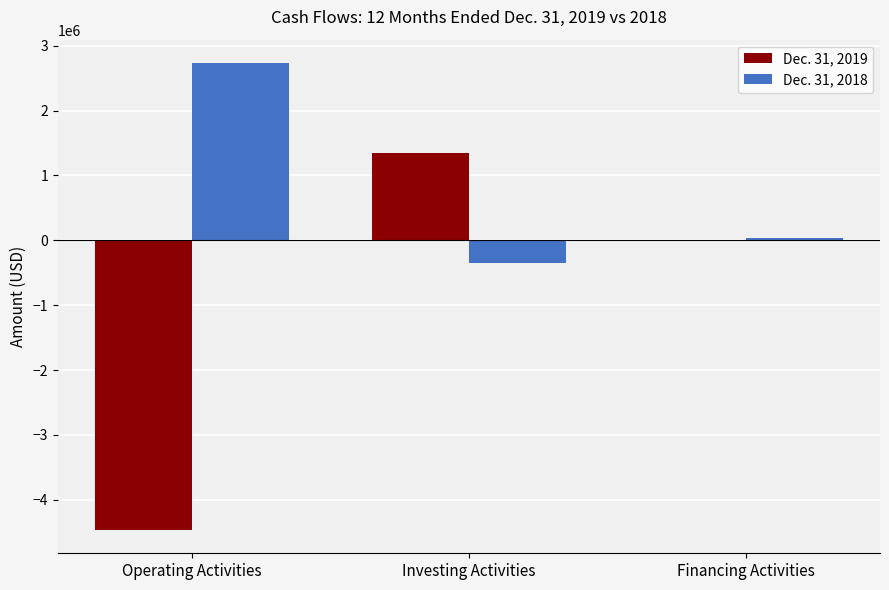

Reading left to right, what are all the values shown in this chart?

Dec. 31, 2019: -4465363	1339060	-2015
Dec. 31, 2018: 2732767	-342651	28210